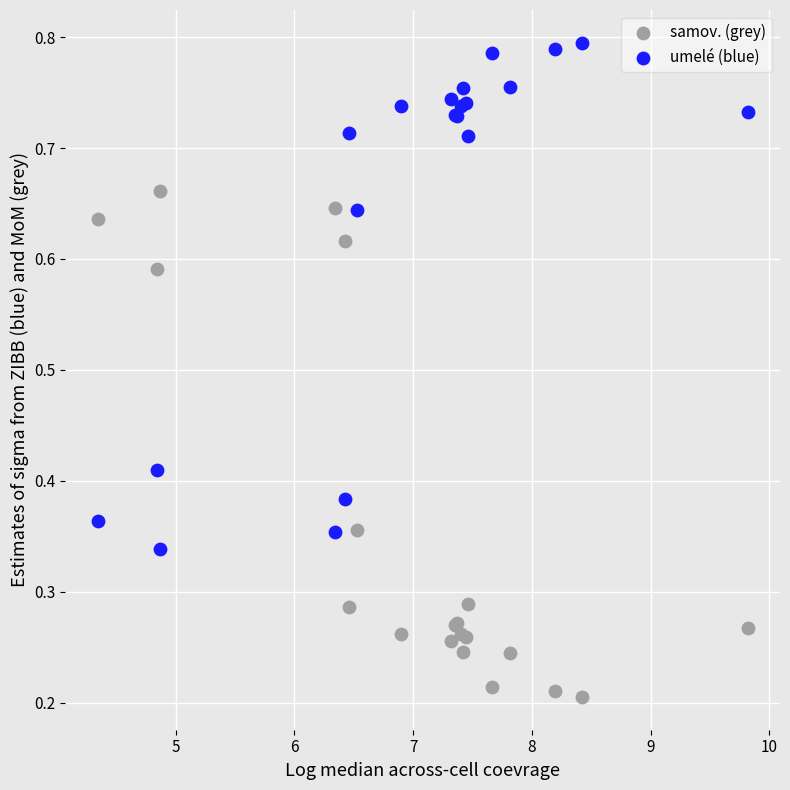

Which series contains the highest Y value?

umelé (blue)